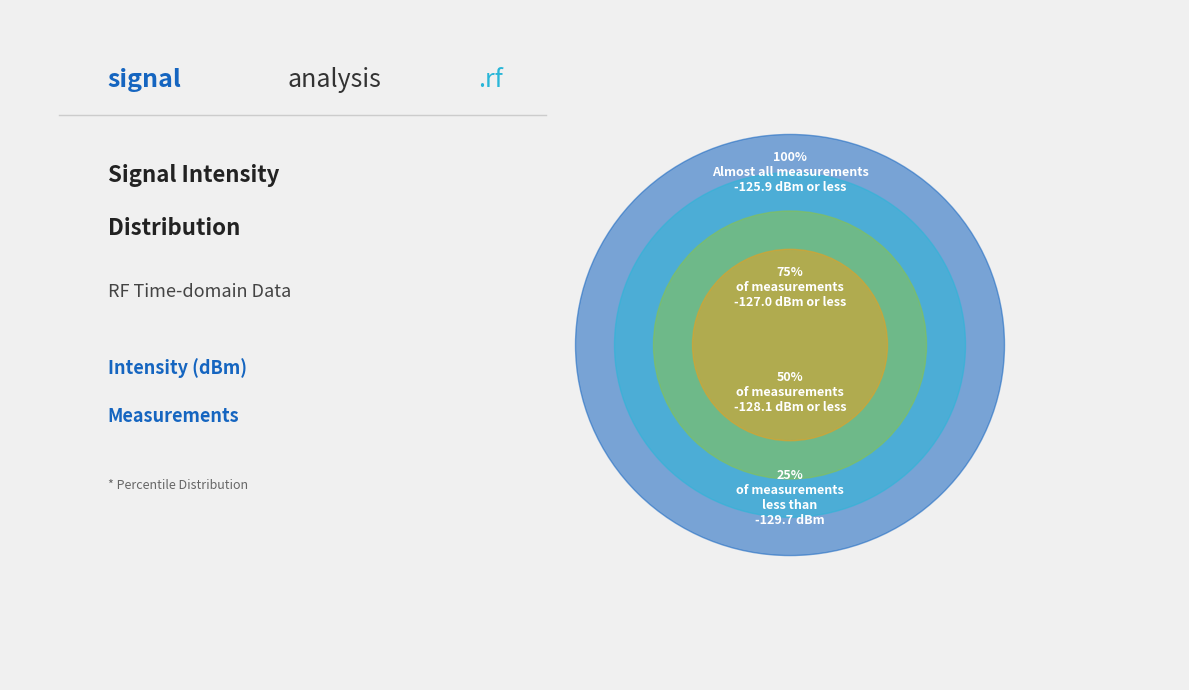

How many segments does this pie chart have?

4